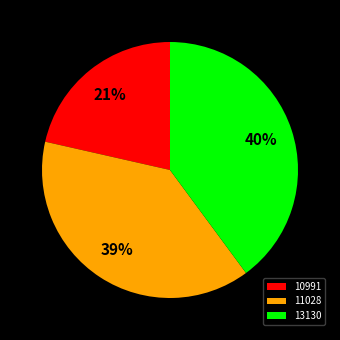

How many segments does this pie chart have?

3